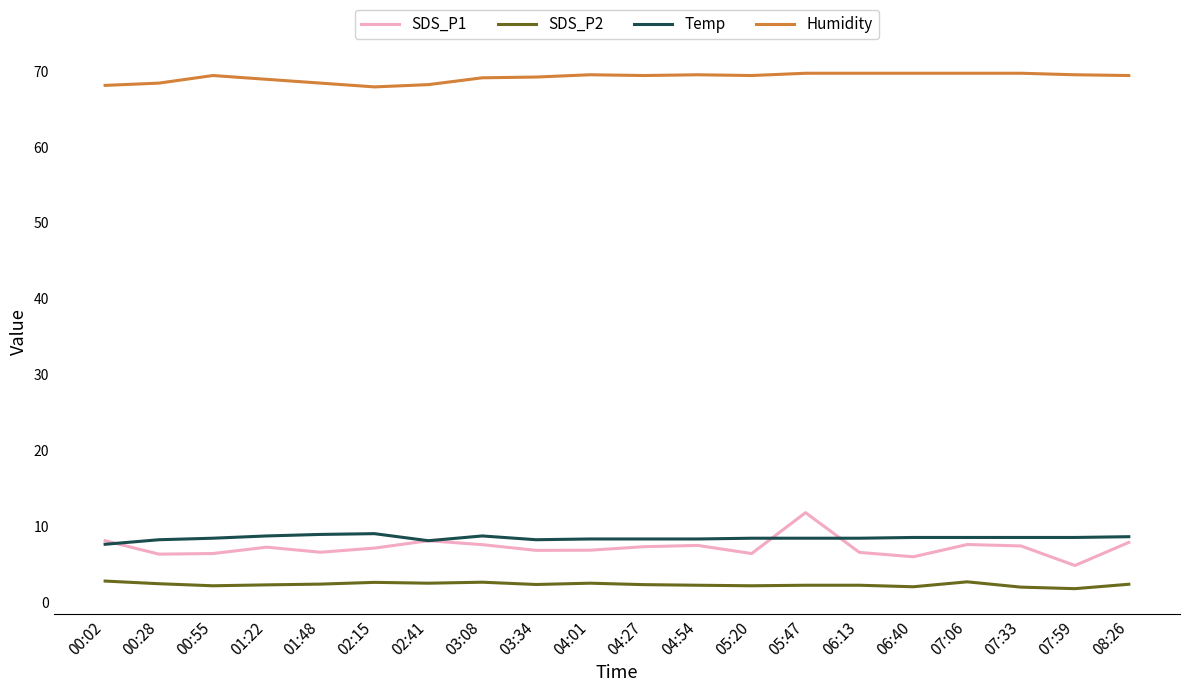

True or false: Temp and Humidity cross at least once.

False